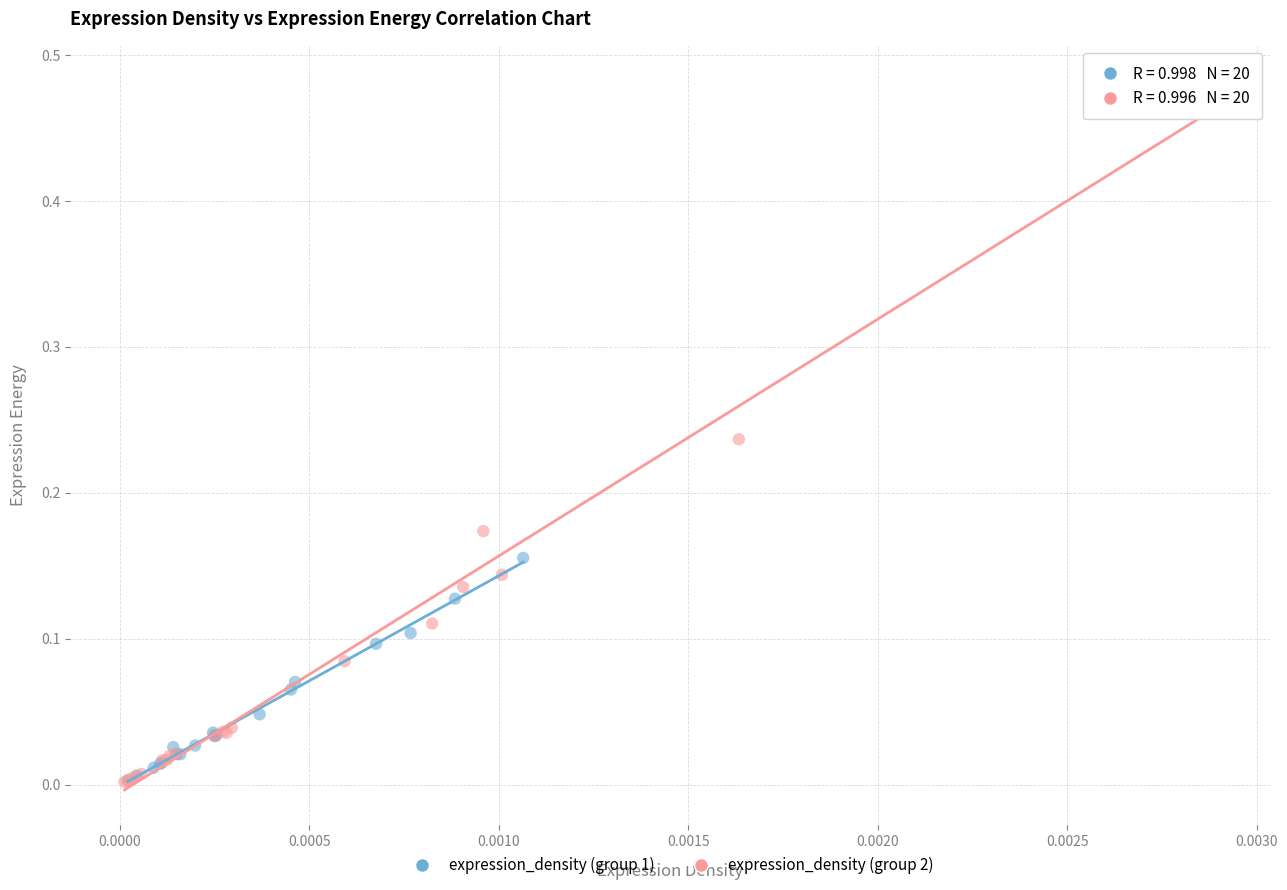

Which series has the widest spread of Y values?

expression_density (group 2)